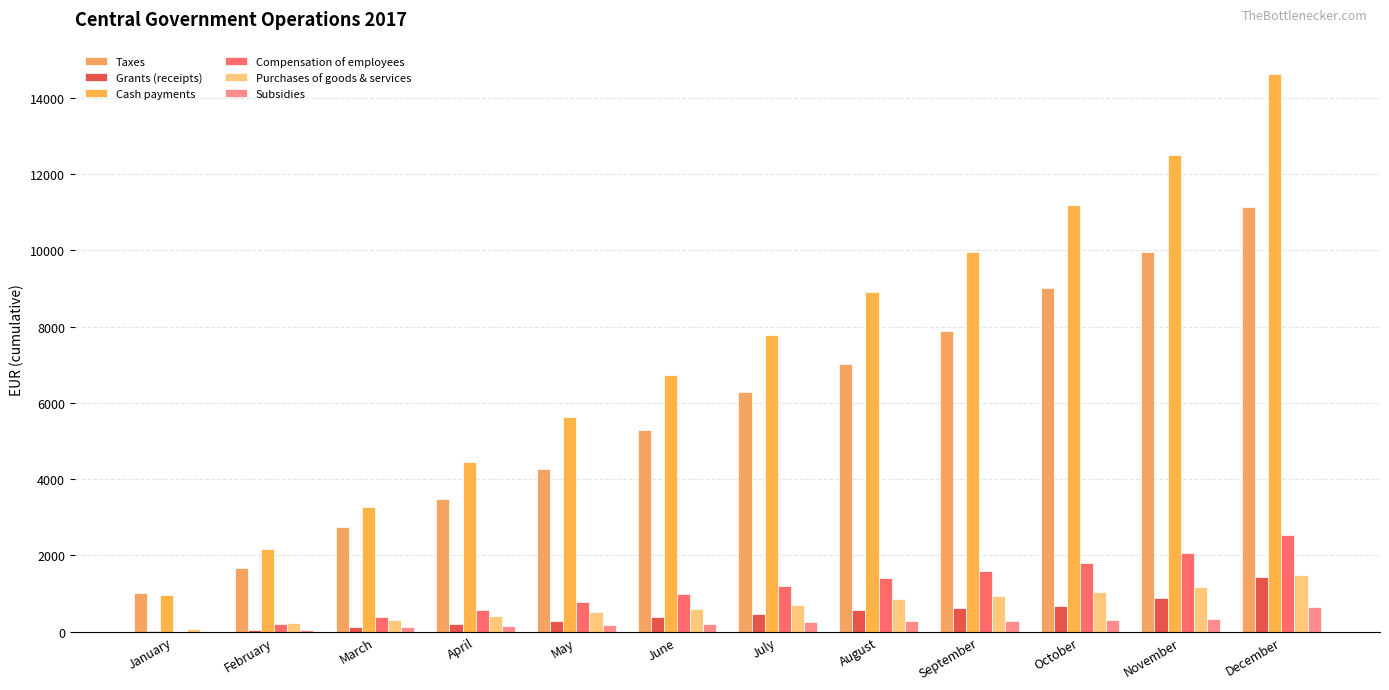

Where does the Purchases of goods & services series first go above 701?

July